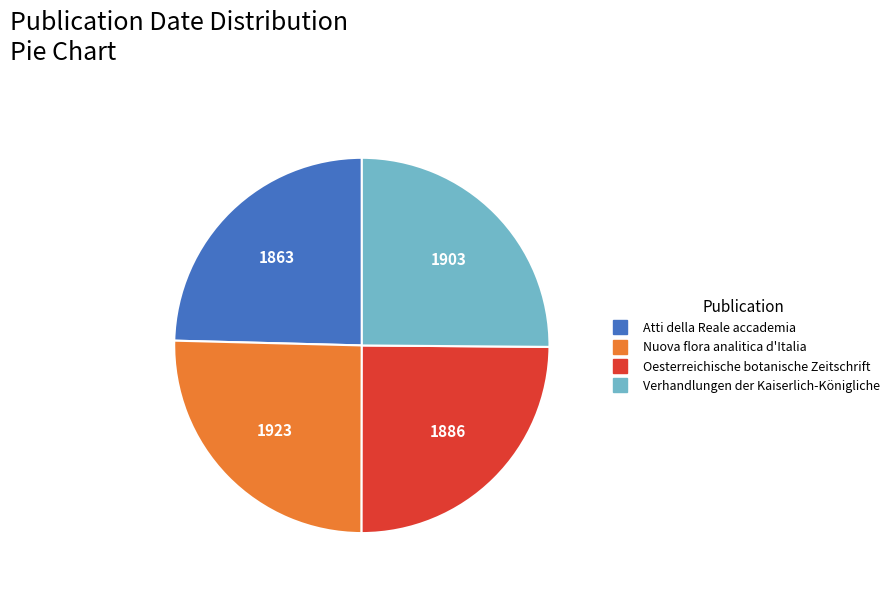

Is there a majority slice in this chart?

No